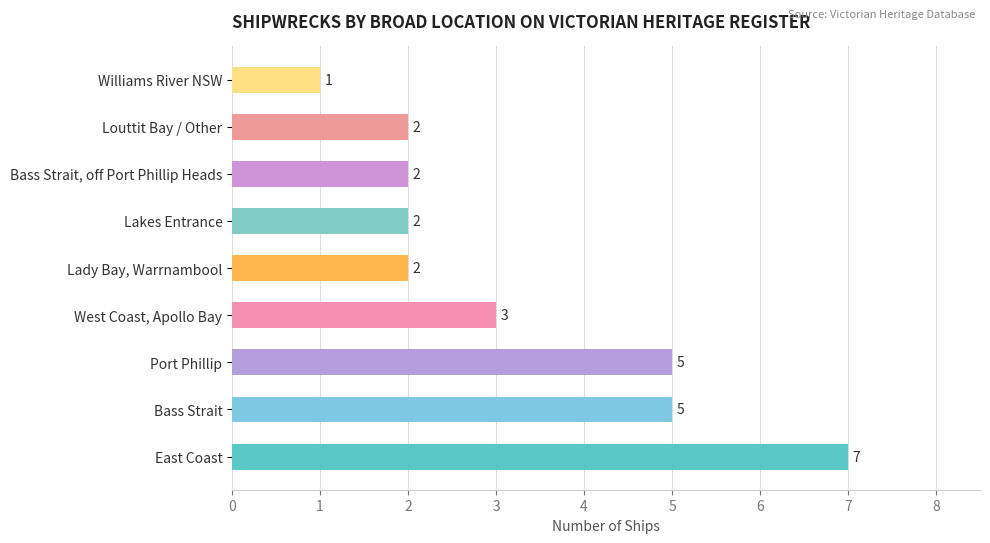

What is the ratio of the value at Lakes Entrance to the value at Bass Strait?

0.4